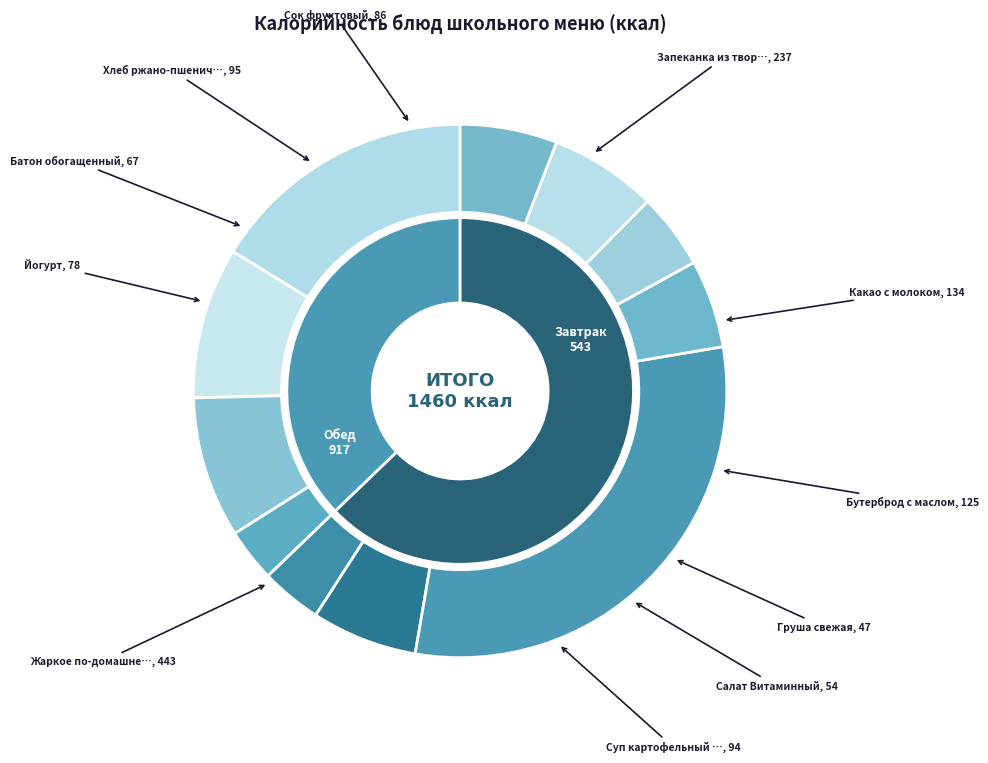

What percentage is the Салат Витаминный slice, to the nearest percent?

4%